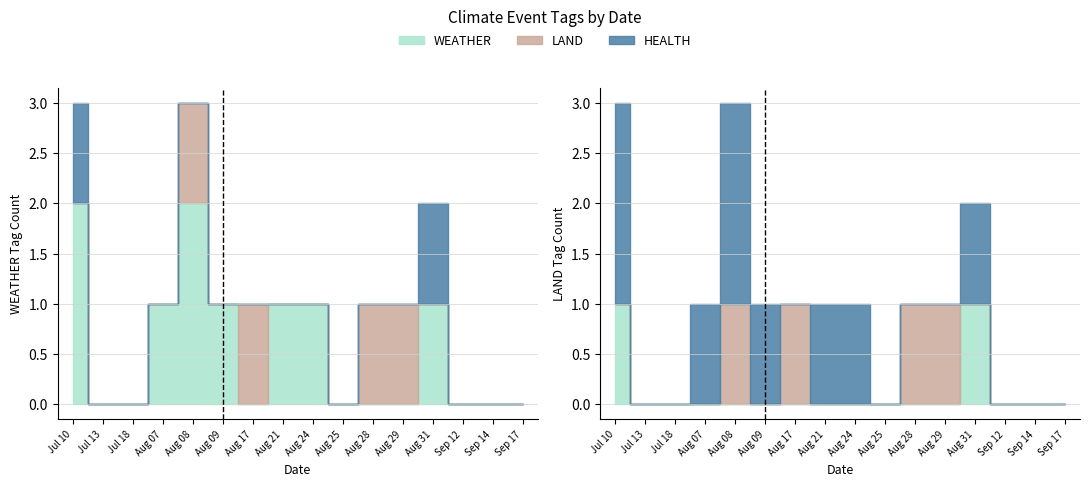

How many lines are shown in the chart?

3